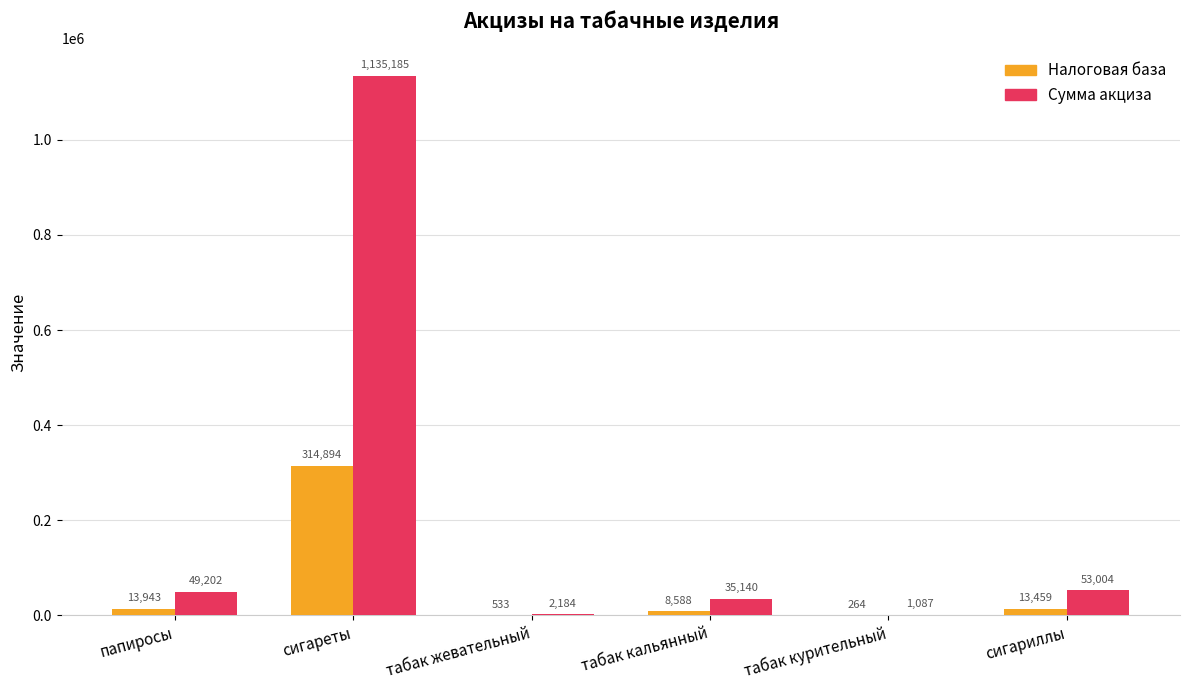

Which series changed the most between папиросы and табак жевательный?

Сумма акциза